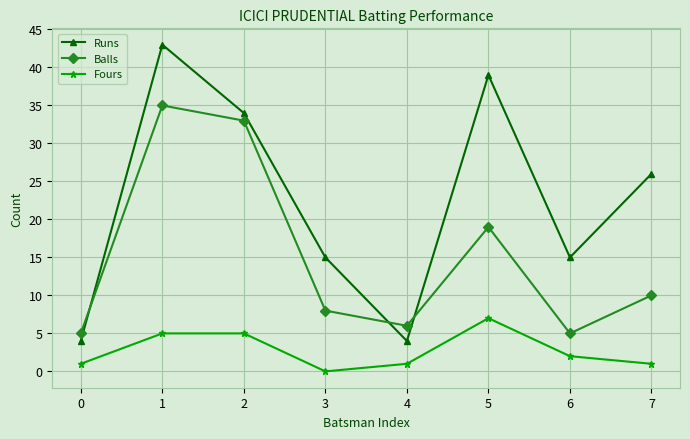

Is the value of Balls at 3 greater than the value of Fours at 0?

Yes